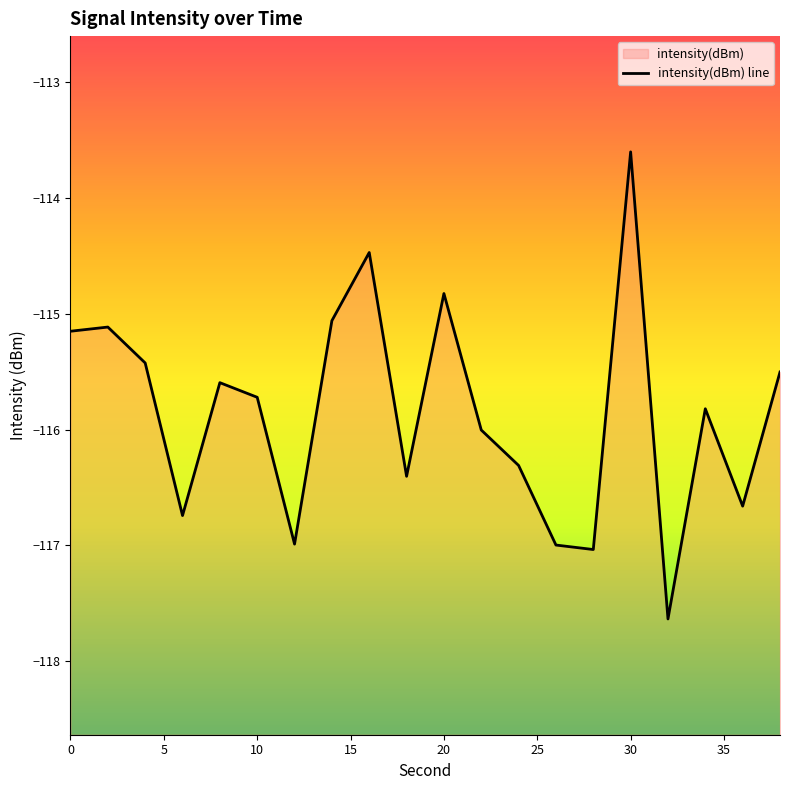

How many points are higher than both their immediate neighbors (excluding endpoints)?

6